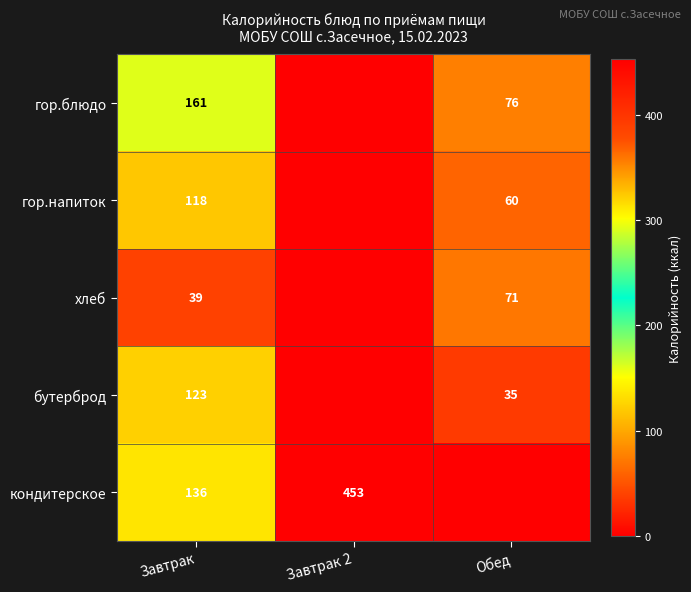

What is the difference between the кондитерское values at Завтрак and Завтрак 2?

317